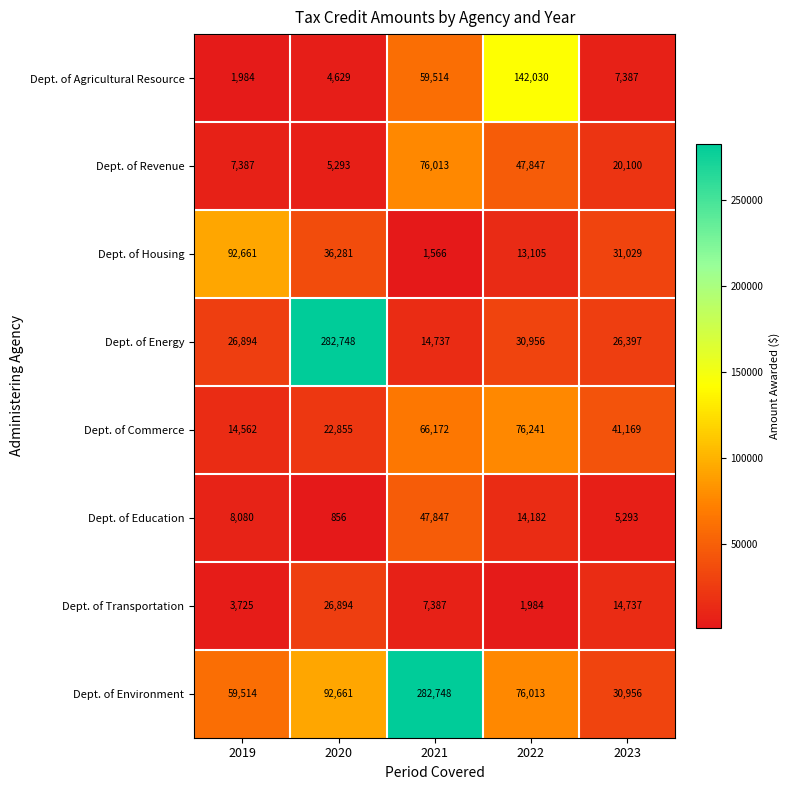

At how many categories does at least one series exceed 242359?

2